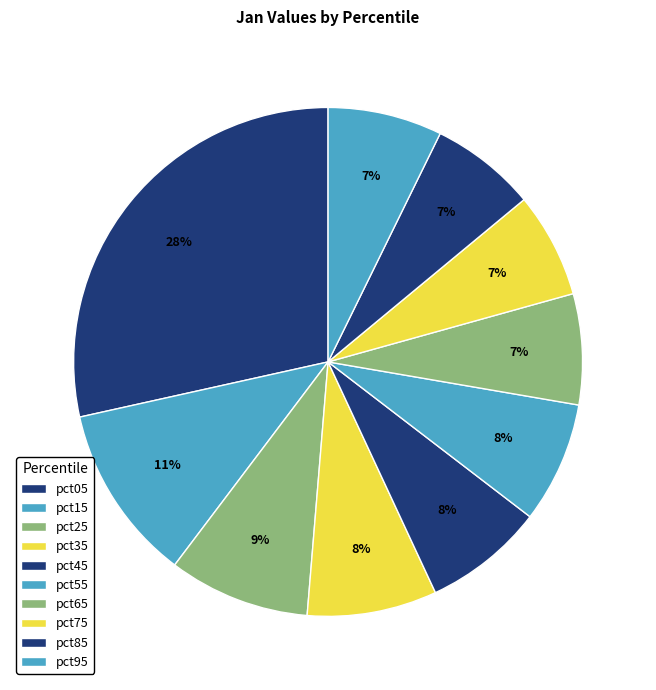

Does any single category account for the majority?

No